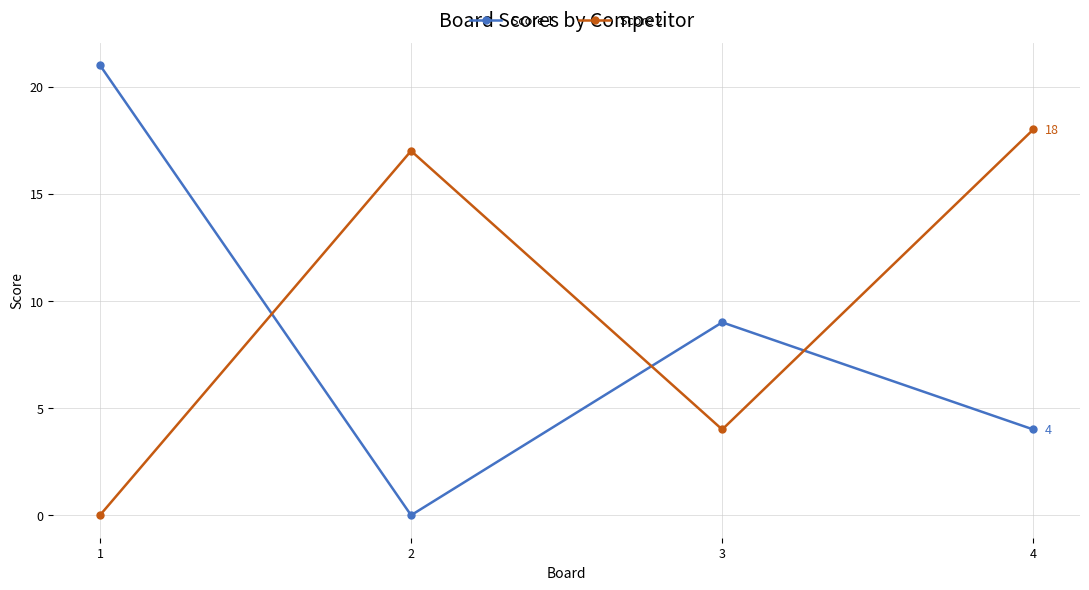

What are all the series names shown in the legend?

Score 1, Score 2